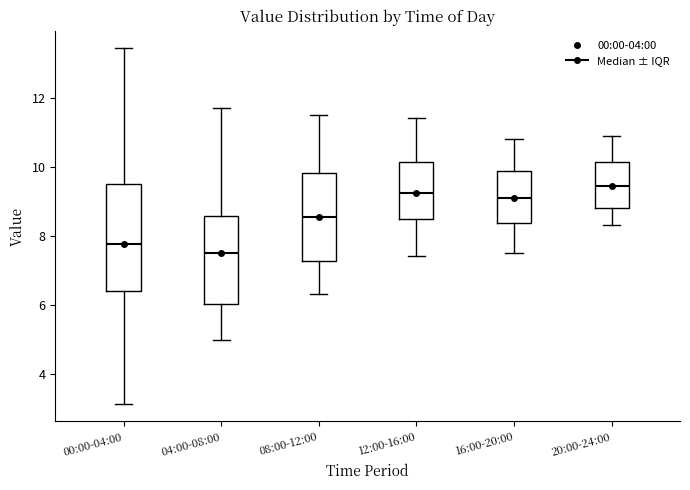

Comparing the boxes themselves (not the whiskers), which one is the tallest?

00:00-04:00